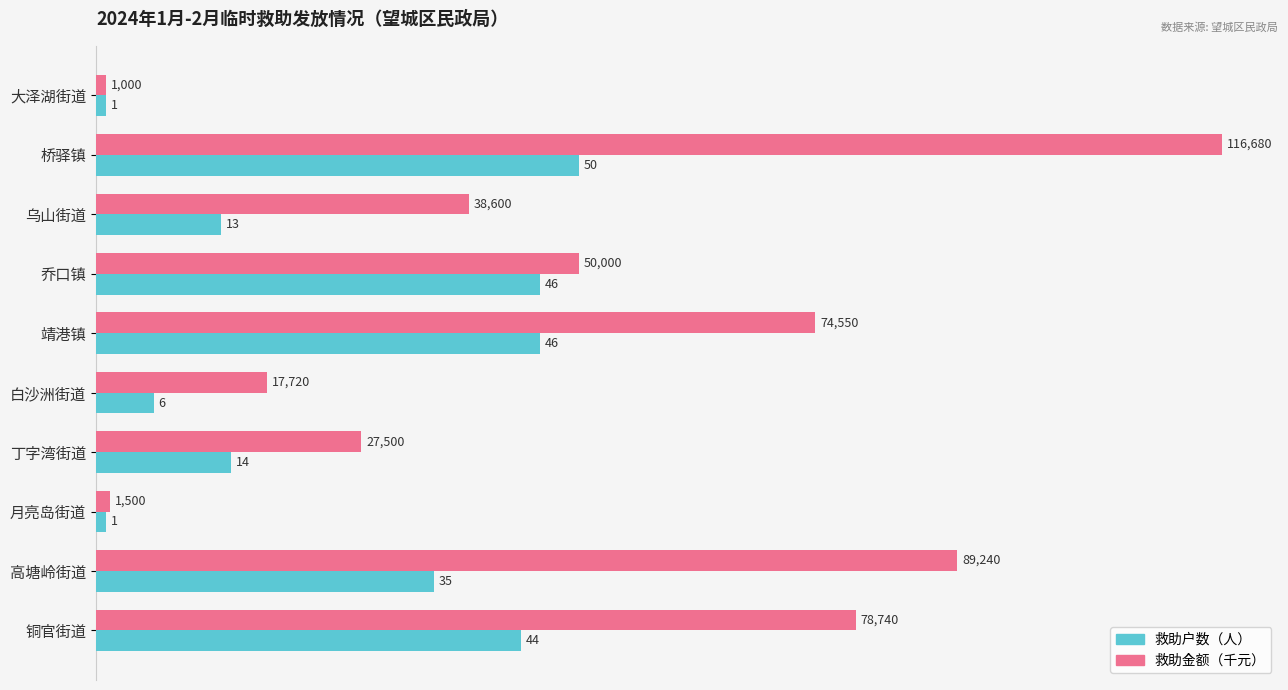

How many distinct data groups are displayed?

2